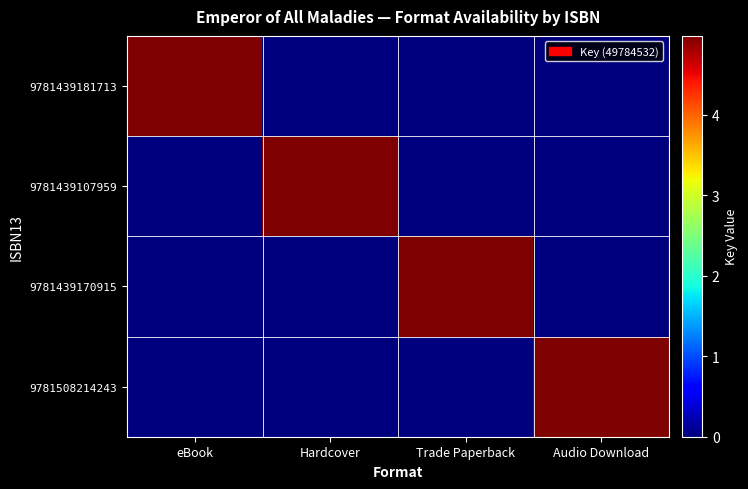

What is the maximum value shown in the chart?

49784532